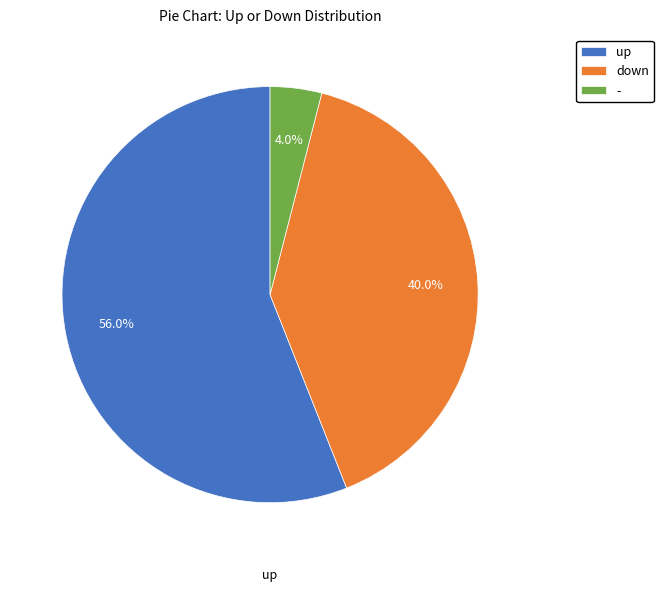

Which category has the biggest portion of the pie?

up